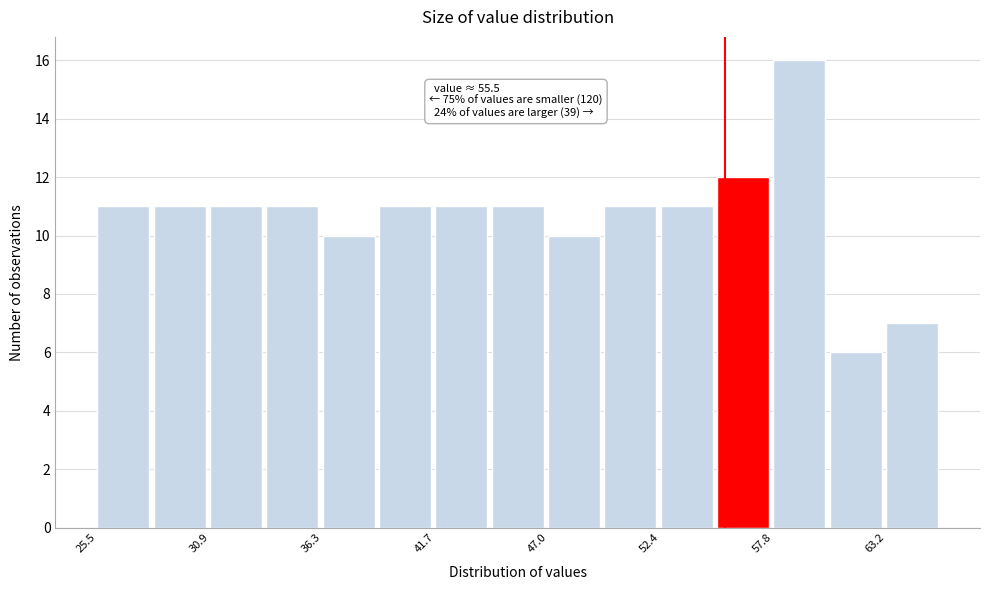

Read against the x-axis, roughly where is the centre of the tallest bar?

59